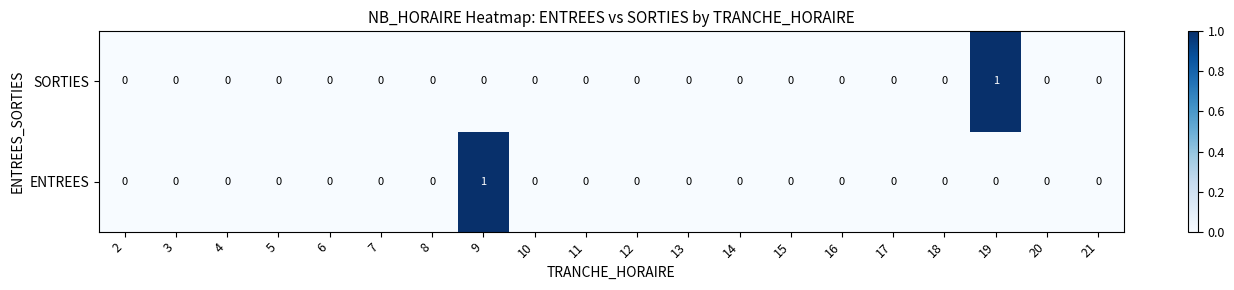

Which series changed the most between 9 and 11?

ENTREES